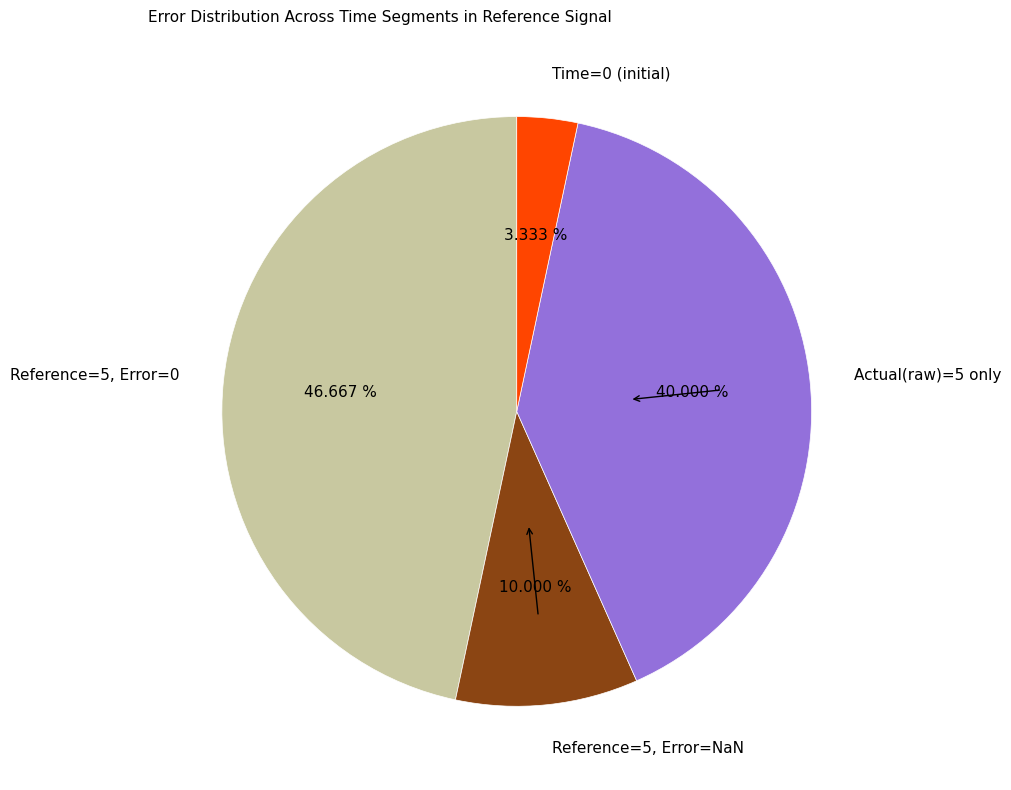

Is the sum of Reference=5, Error=0 and Reference=5, Error=NaN greater than half?

Yes